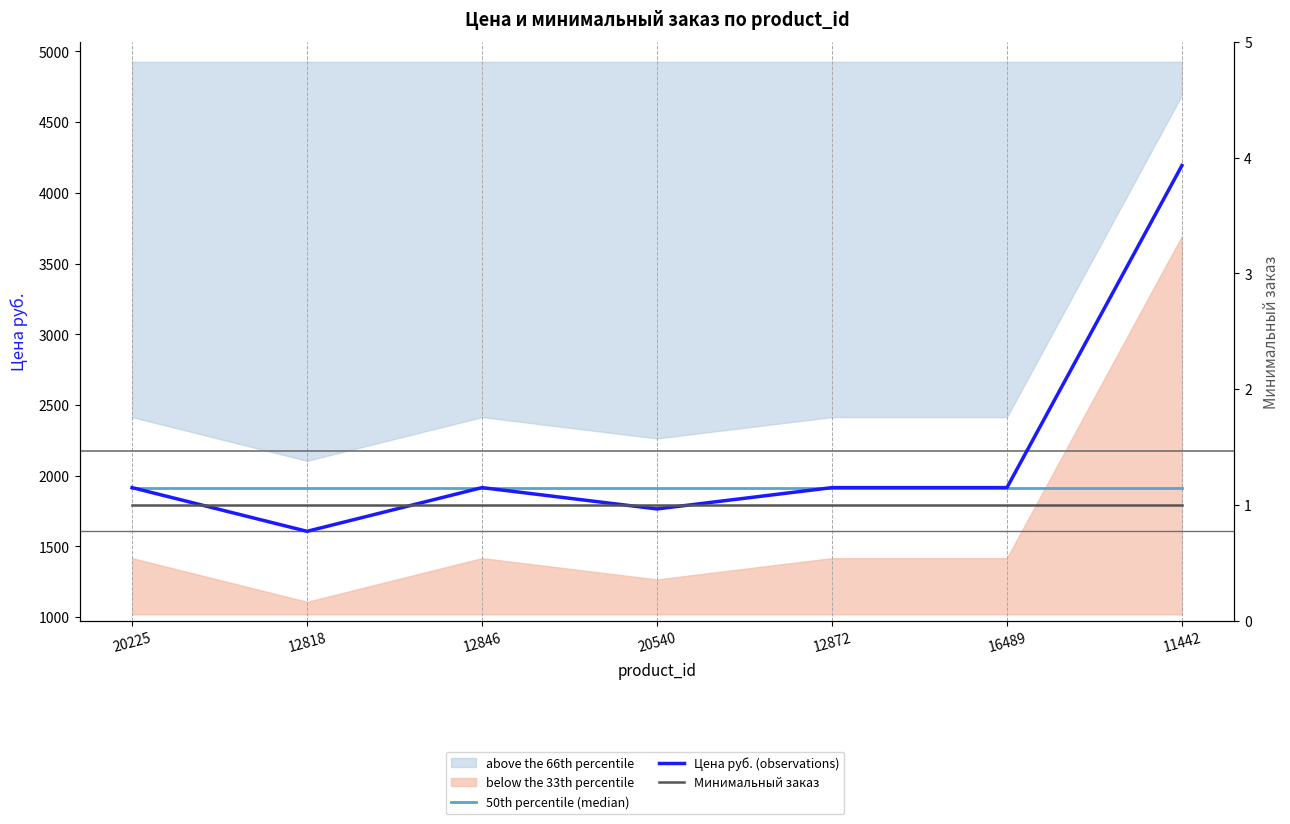

Does the chart have visible grid lines?

No